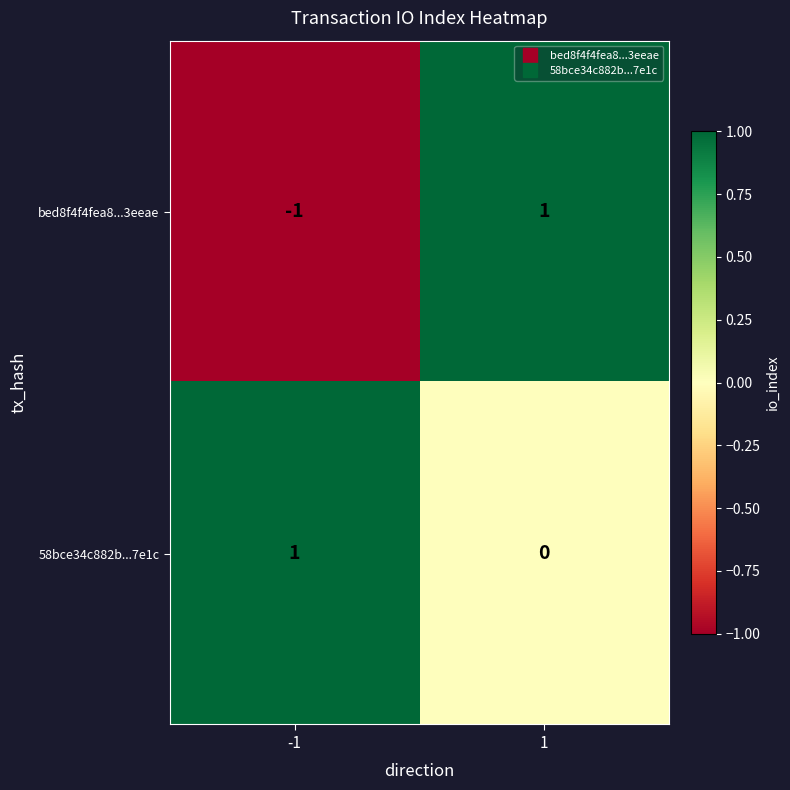

Reading right to left, extract all data points from this chart.

bed8f4f4fea8...3eeae: 1=1	-1=-1
58bce34c882b...7e1c: 1=0	-1=1